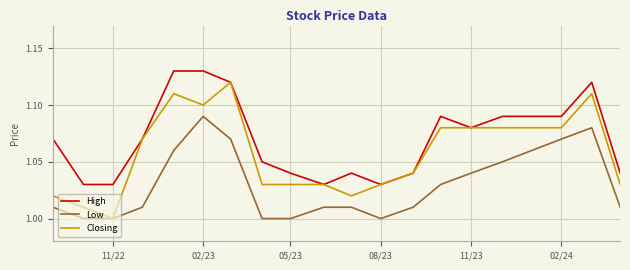

List the series in order of their peak value, highest first.

High, Closing, Low